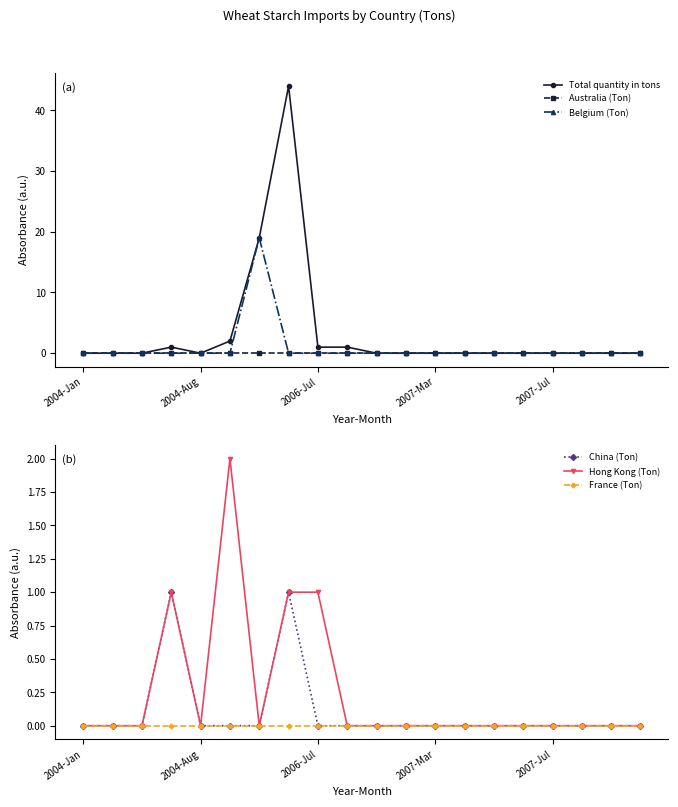

True or false: Belgium (Ton) has a value of 10 at 2007-Jul.

False